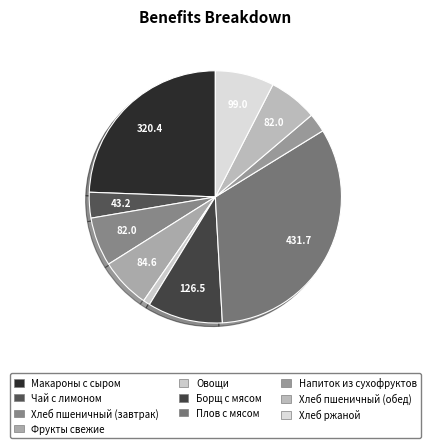

What is the change in value from Овощи to Борщ с мясом?

+115.1